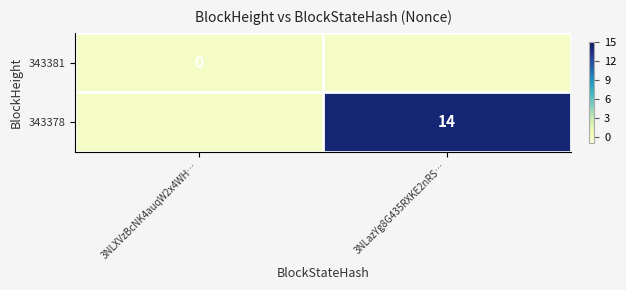

Is it true that 343378 equals 20 at 3NLazYg8G435RXKE2nRS…?

False